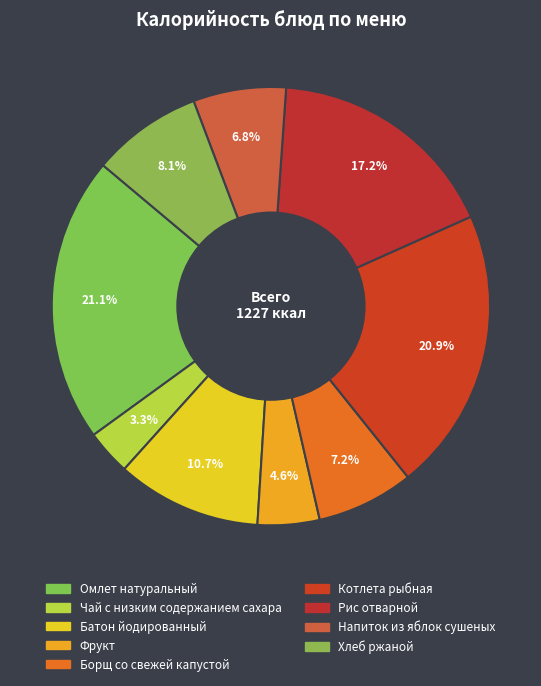

How many slices are in this pie chart?

9